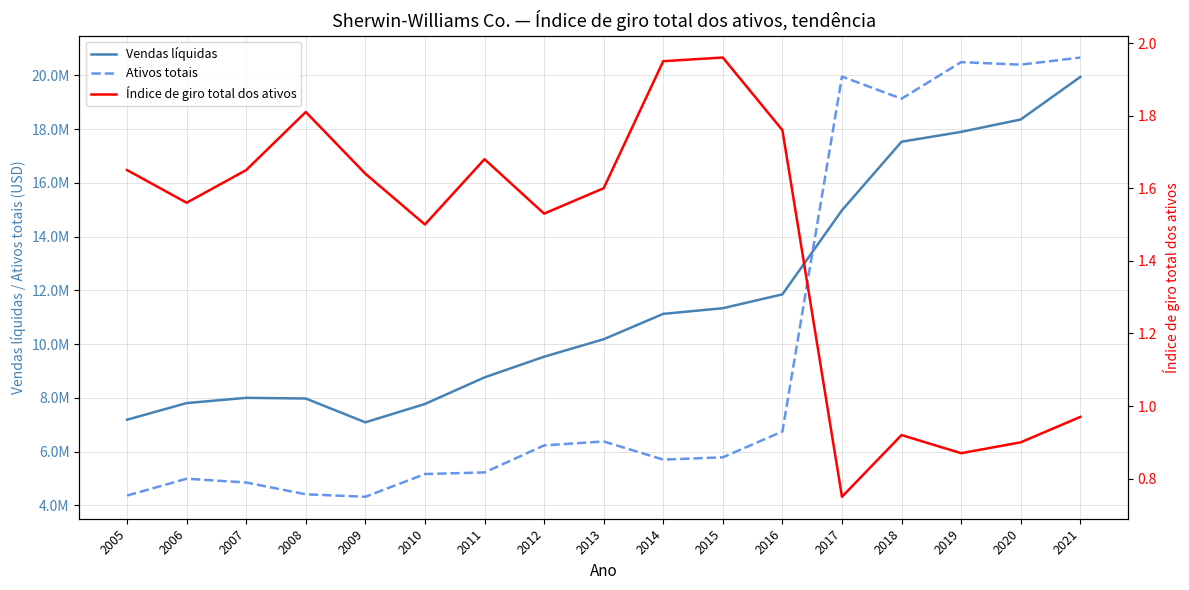

Reading left to right, extract all data points from this chart.

Vendas líquidas: 2005=7190661.0	2006=7809759.0	2007=8005292.0	2008=7979727.0	2009=7094249.0	2010=7776424.0	2011=8765699.0	2012=9534462.0	2013=10185532.0	2014=11129533.0	2015=11339304.0	2016=11855602.0	2017=14983788.0	2018=17534493.0	2019=17900800.0	2020=18361700.0	2021=19944600.0
Ativos totais: 2005=4369195.0	2006=4995087.0	2007=4855340.0	2008=4415759.0	2009=4323855.0	2010=5169235.0	2011=5229252.0	2012=6234737.0	2013=6382507.0	2014=5706052.0	2015=5791855.0	2016=6752521.0	2017=19958427.0	2018=19134279.0	2019=20496200.0	2020=20401600.0	2021=20666700.0
Índice de giro total dos ativos: 2005=1.6	2006=1.6	2007=1.6	2008=1.8	2009=1.6	2010=1.5	2011=1.7	2012=1.5	2013=1.6	2014=1.9	2015=2.0	2016=1.8	2017=0.8	2018=0.9	2019=0.9	2020=0.9	2021=1.0